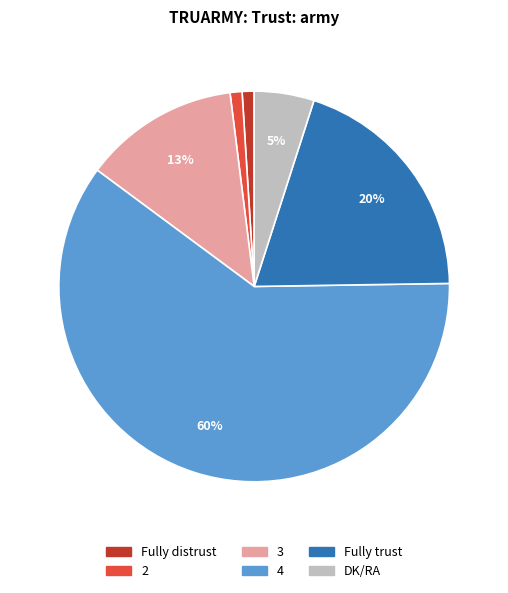

Is 4 the majority of the pie?

Yes